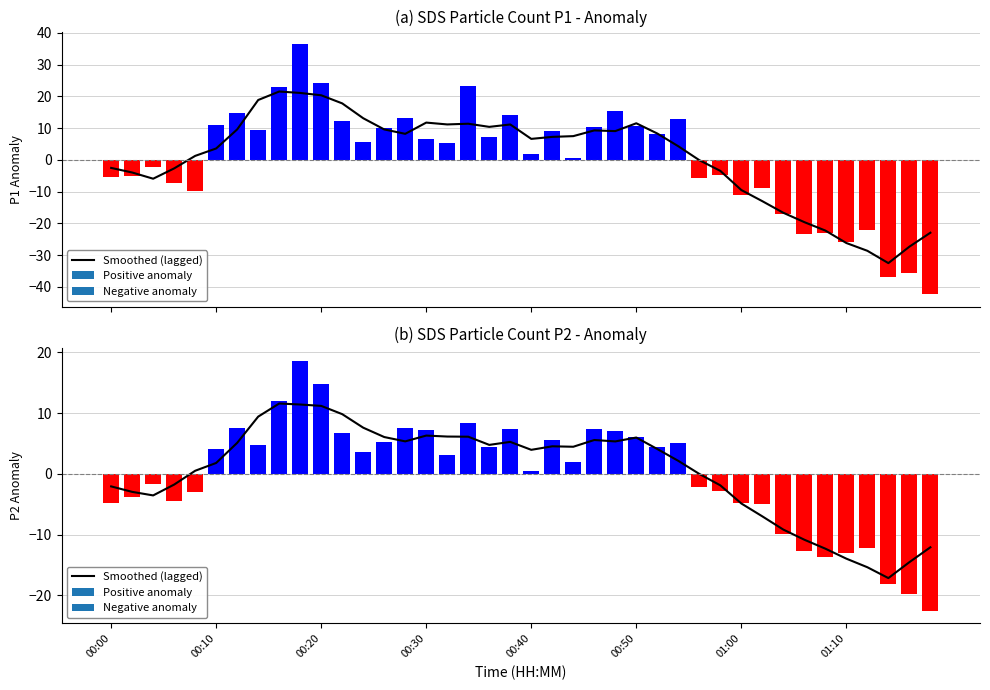

Does the chart contain any negative values?

Yes